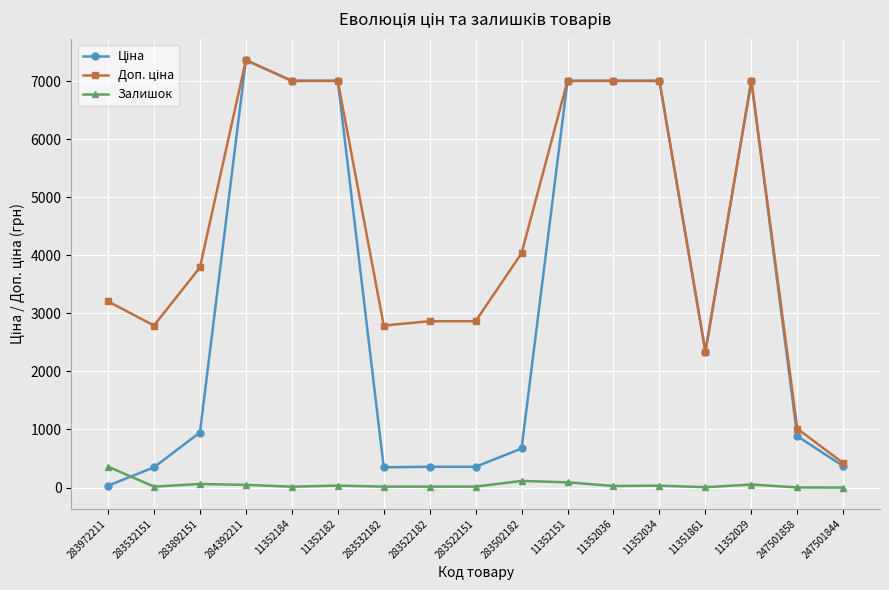

At which category is the sum across all series the highest?

284392211